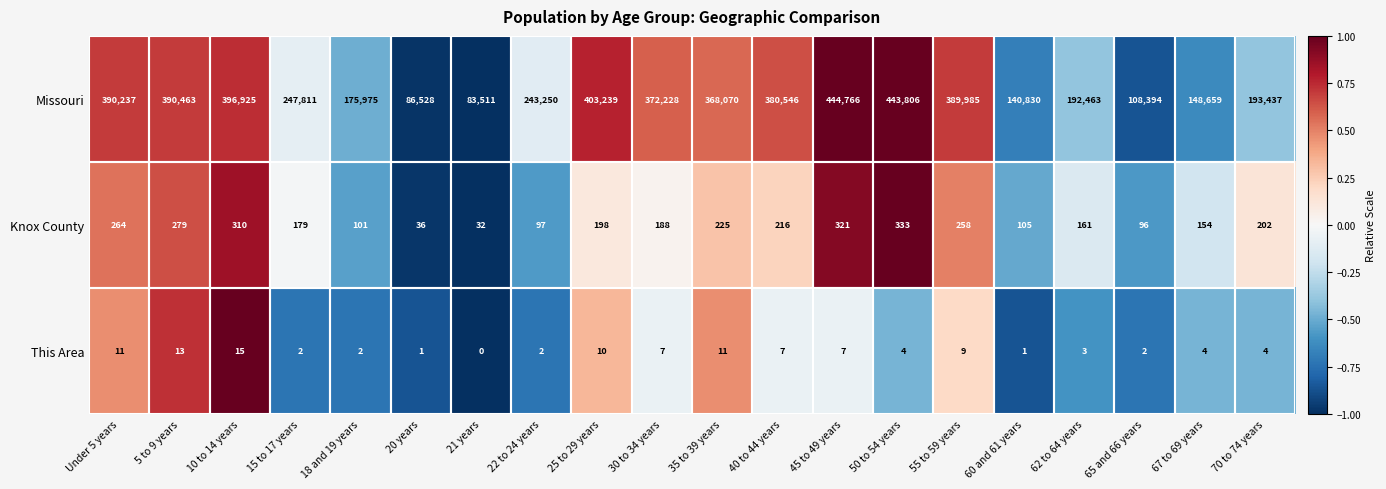

Which label corresponds to the smallest value in the chart?

21 years